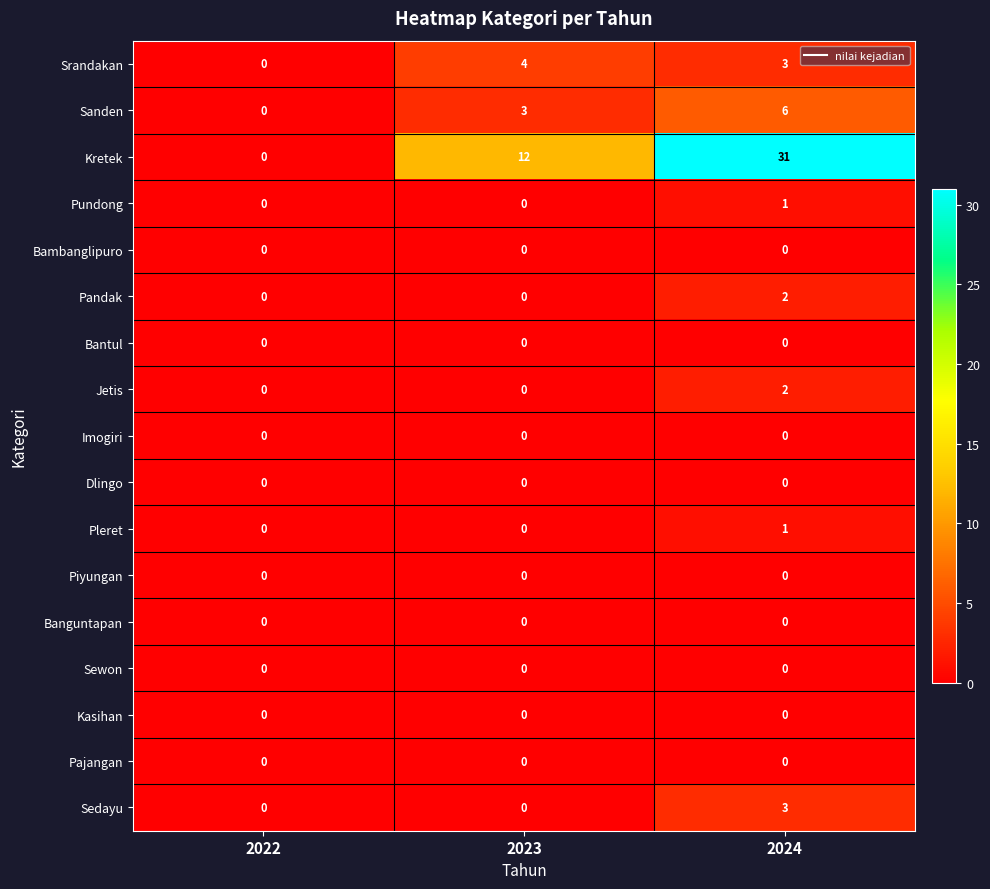

What is the difference between the highest and lowest values at 2024?

31